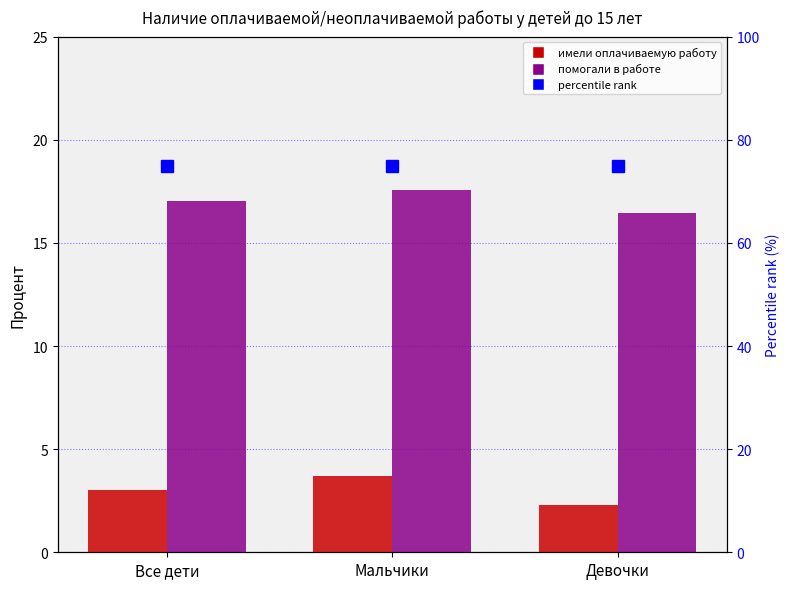

Is it true that помогали в выполнении работы equals 17.0 at Все дети?

True